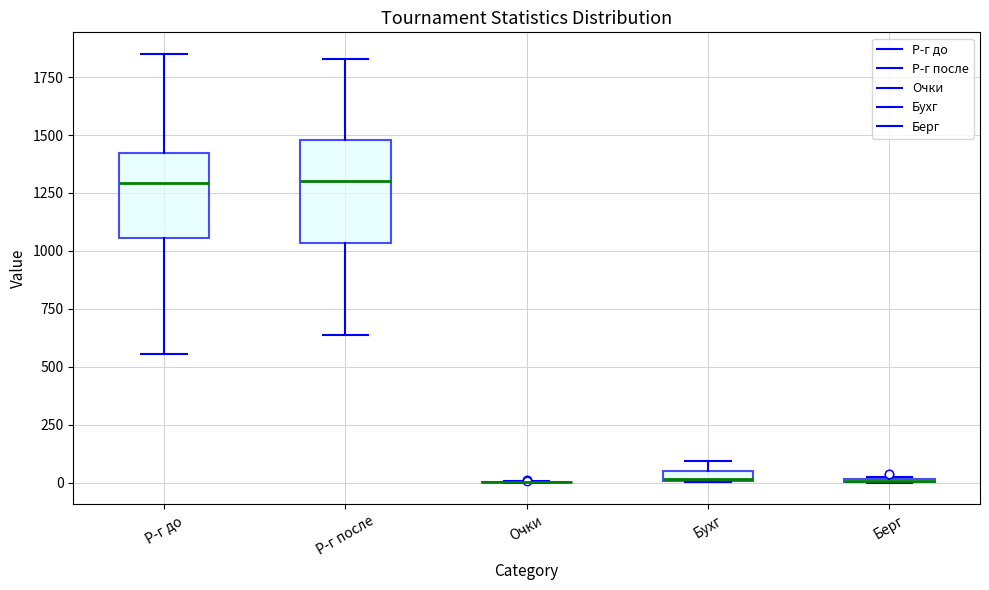

Where does the median line of the box for Р-г после sit on the y-axis? The values are not printed on the chart, so give them approximately, as read against the axis.

1300